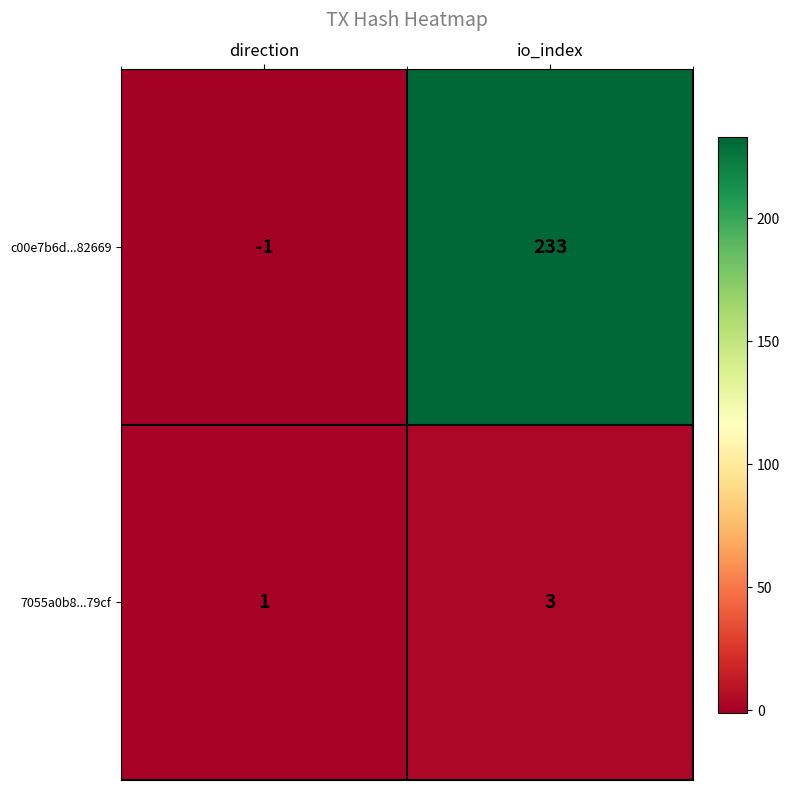

Which label corresponds to the smallest value in the chart?

direction